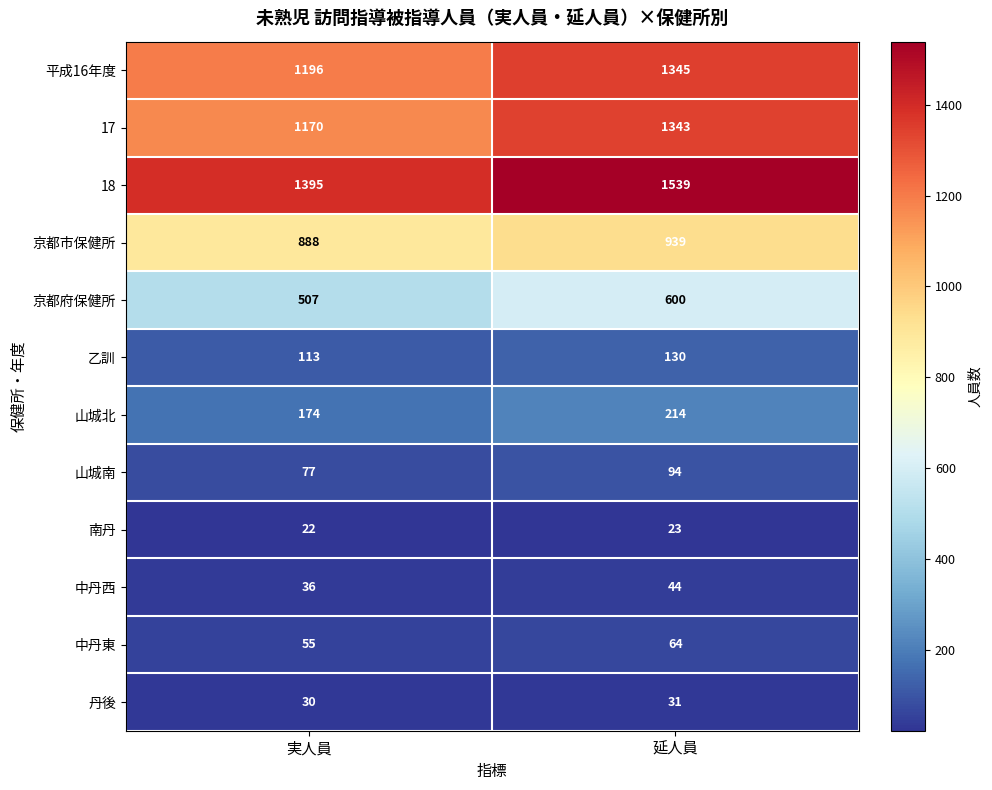

Is it true that 京都市保健所 equals 939 at 延人員?

True